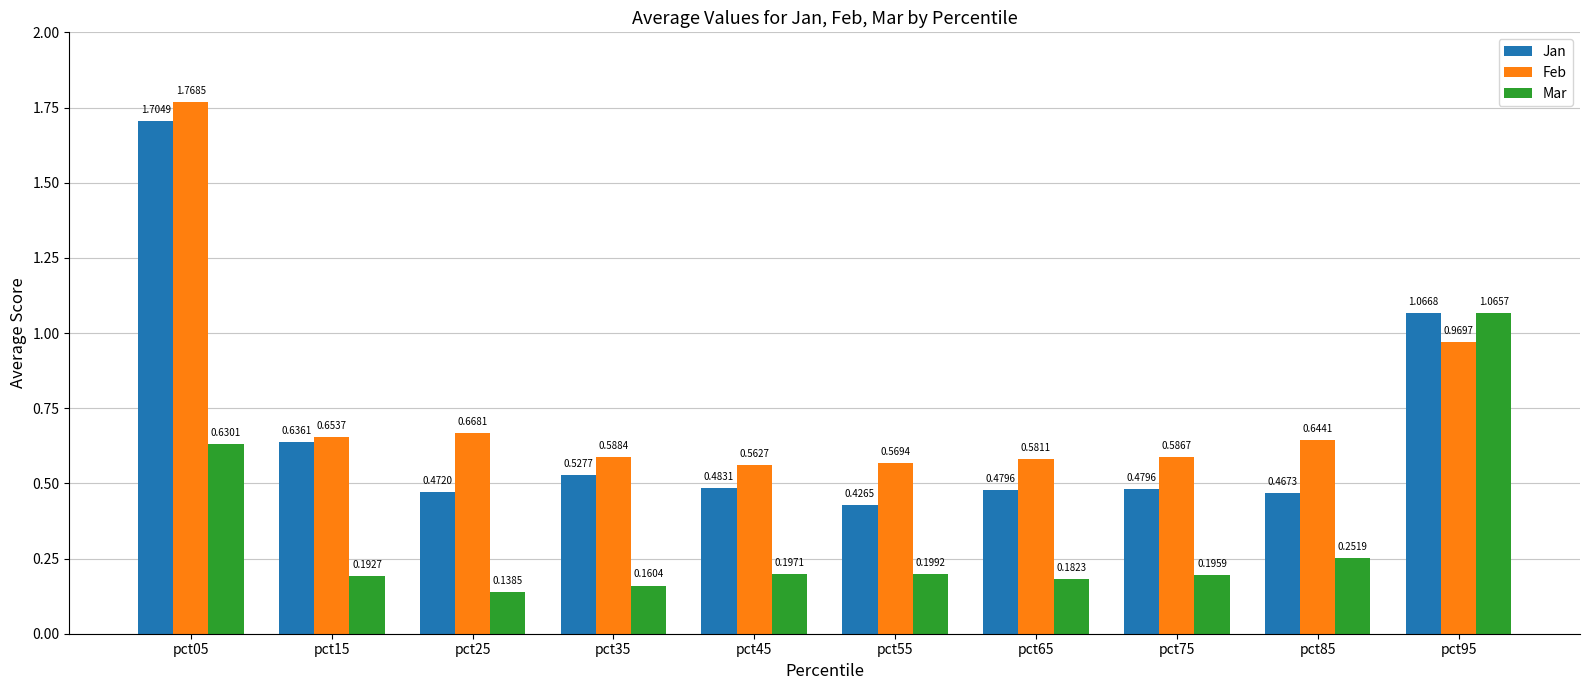

Rank the series by their maximum value, from lowest to highest.

Mar, Jan, Feb